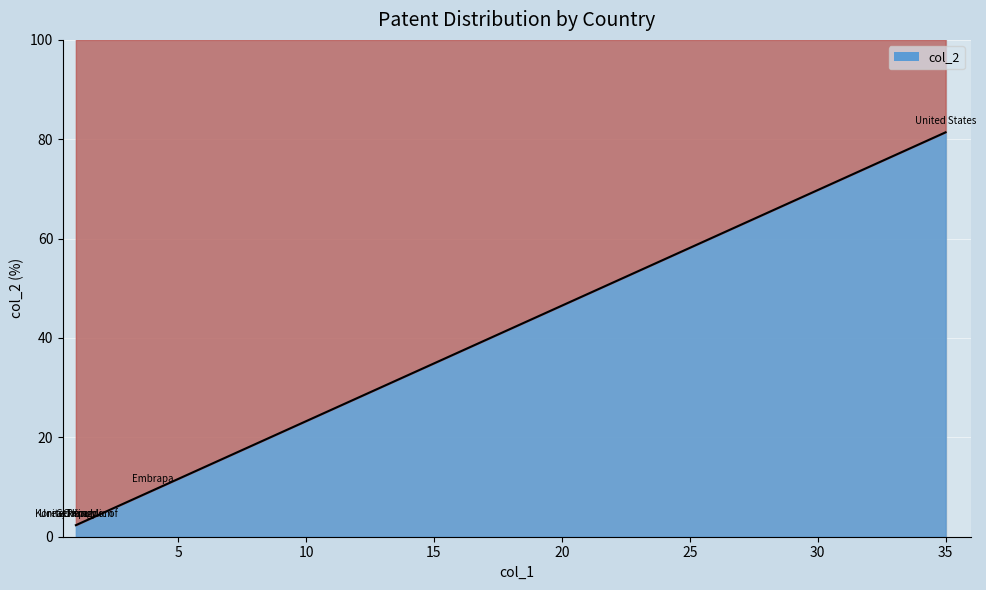

True or false: there are more than 2 points higher than both neighbors.

False